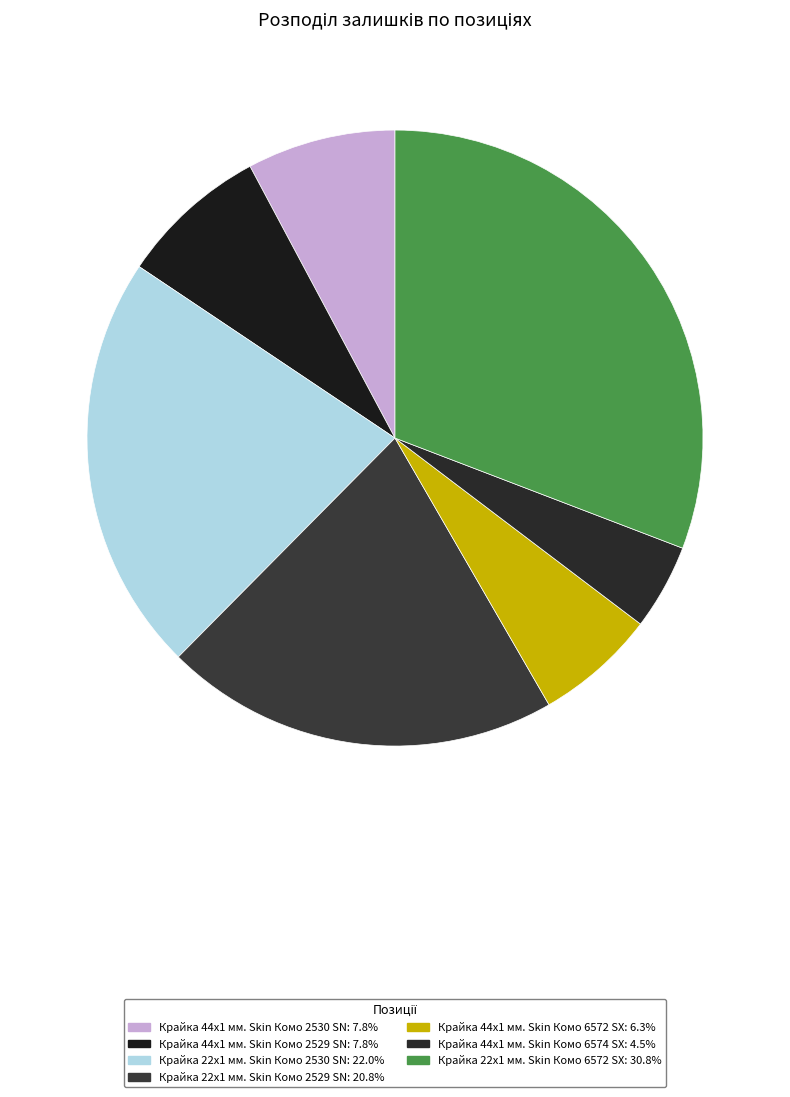

To the nearest percent, what portion does Крайка 22x1 мм. Skin Комо 2530 SN represent?

22%